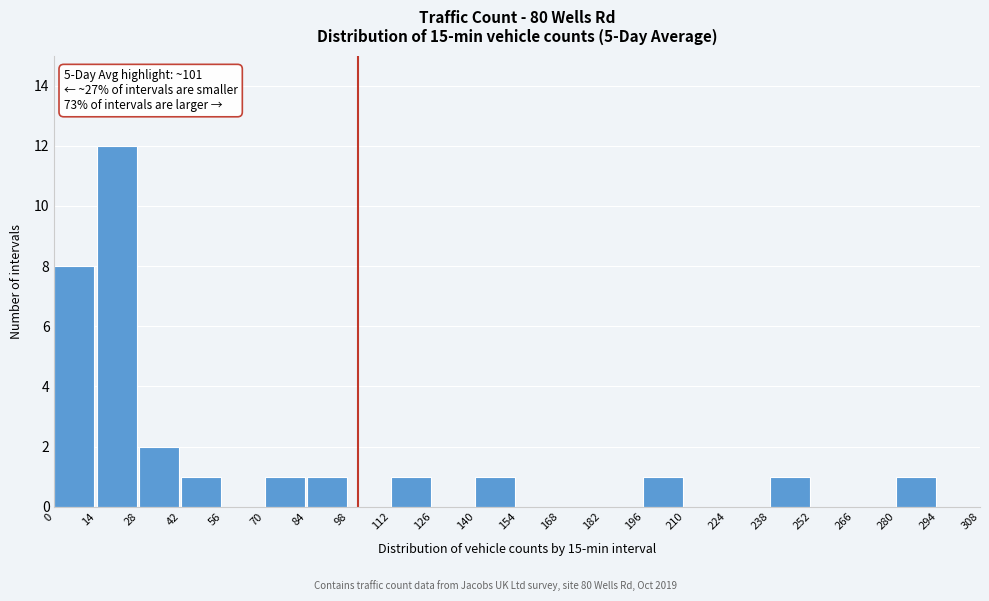

Over which range of the x-axis is the bar tallest?

14 to 28